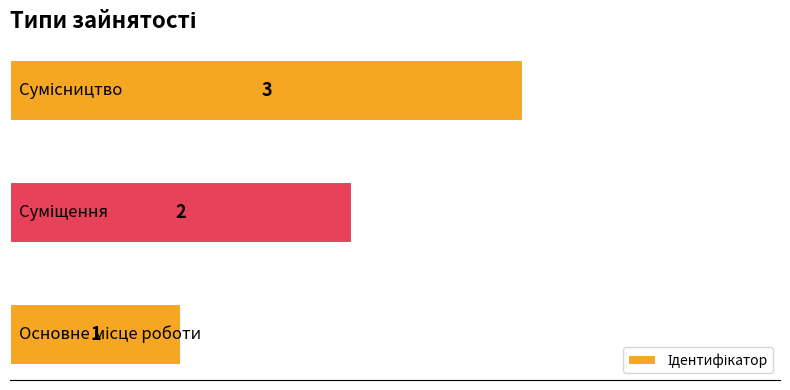

What is the average value?

2